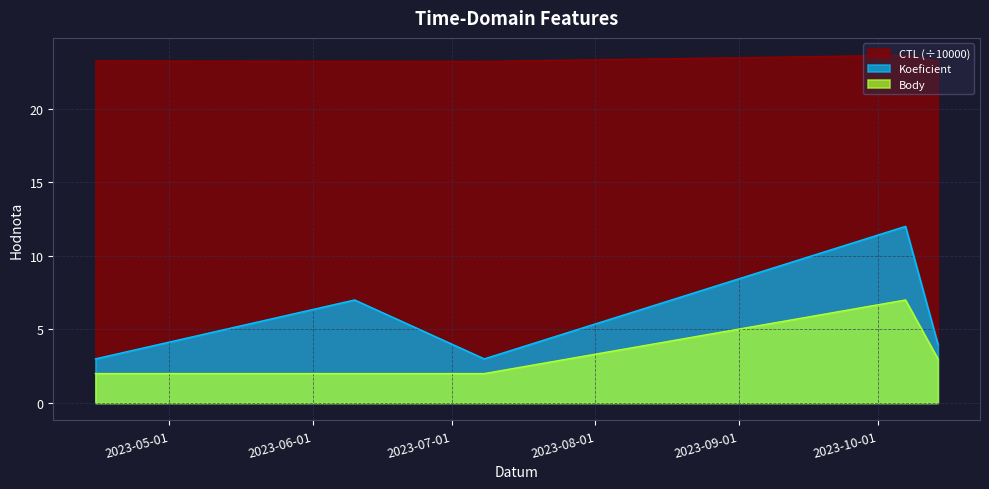

The value of CTL at 2023-07-08 is 10.9. True or false?

False